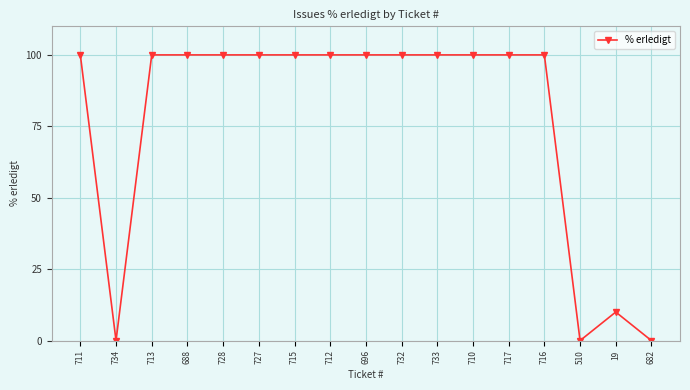

Reading left to right, extract all data points from this chart.

711=100	734=0	713=100	688=100	728=100	727=100	715=100	712=100	696=100	732=100	733=100	710=100	717=100	716=100	510=0	19=10	682=0